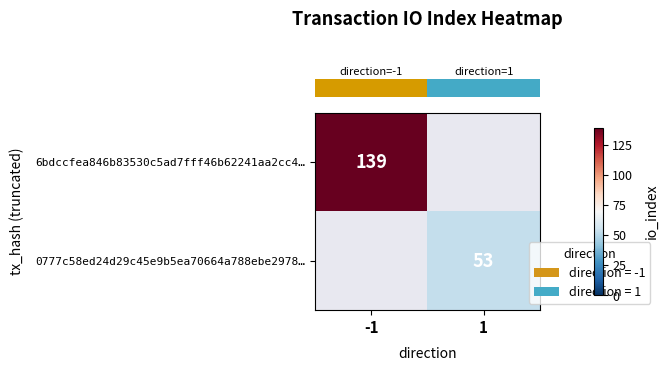

Read the row_0 value at -1.

139.0